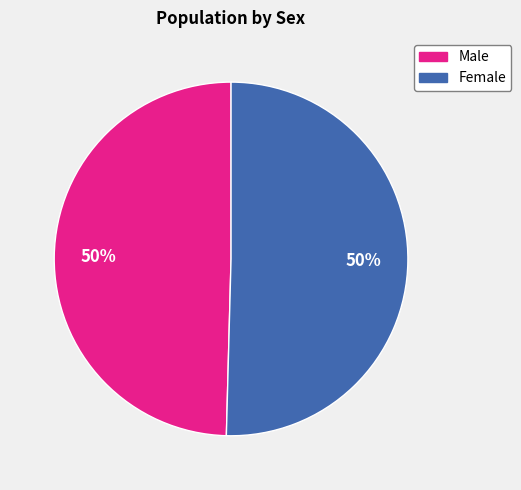

How many segments does this pie chart have?

2